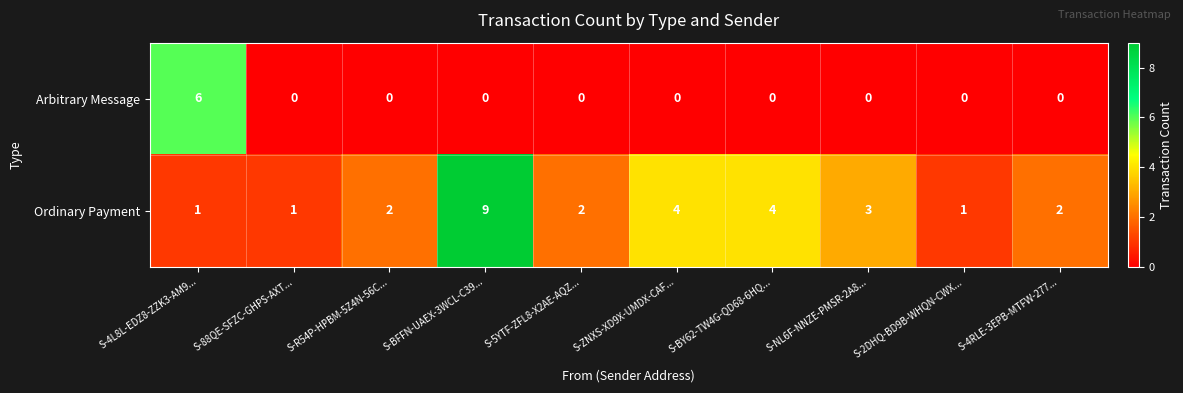

What is the greatest value displayed?

9